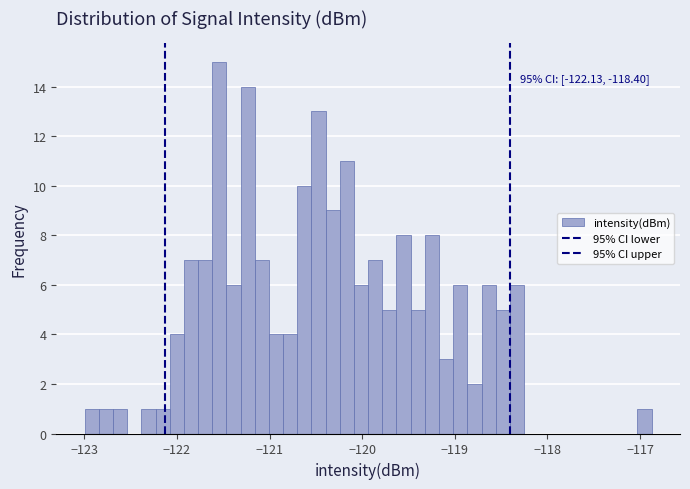

Read against the x-axis, roughly where is the centre of the tallest bar?

-121.5